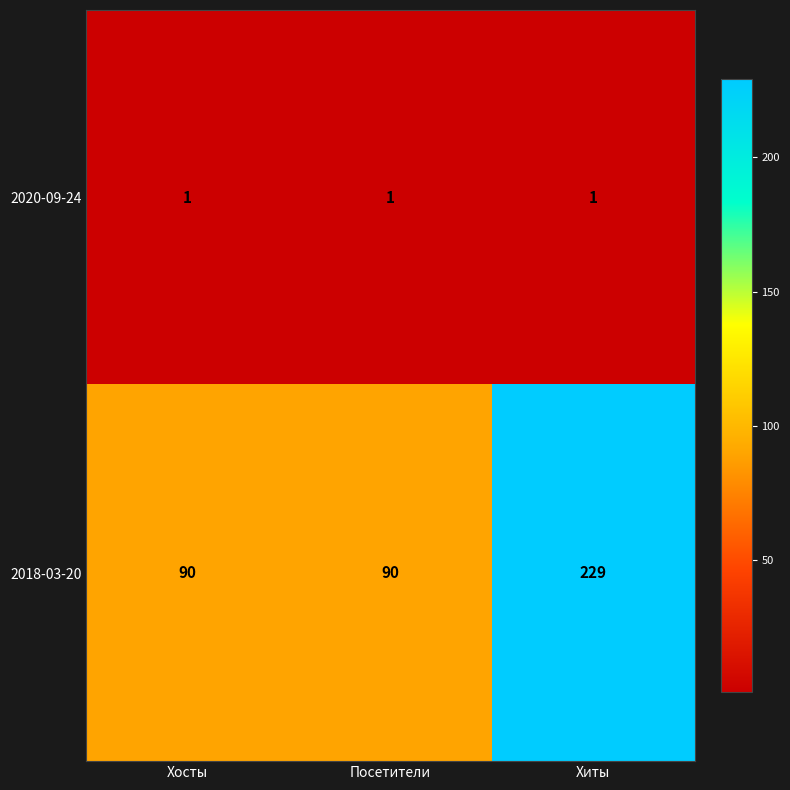

The 2020-09-24 series shows 0 at Посетители. True or false?

False